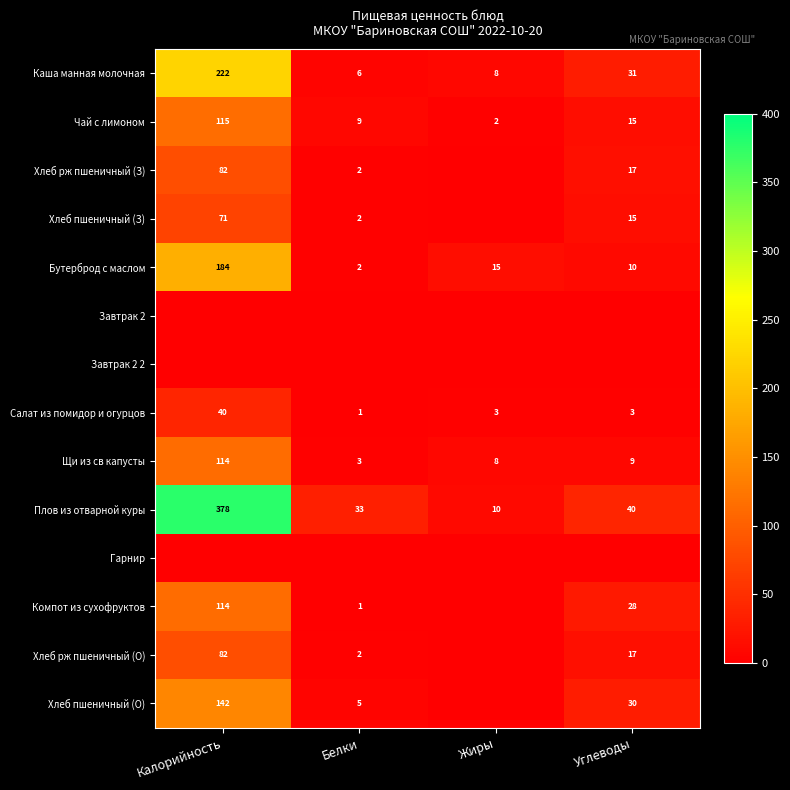

Which has a higher value, Жиры or Белки?

Жиры